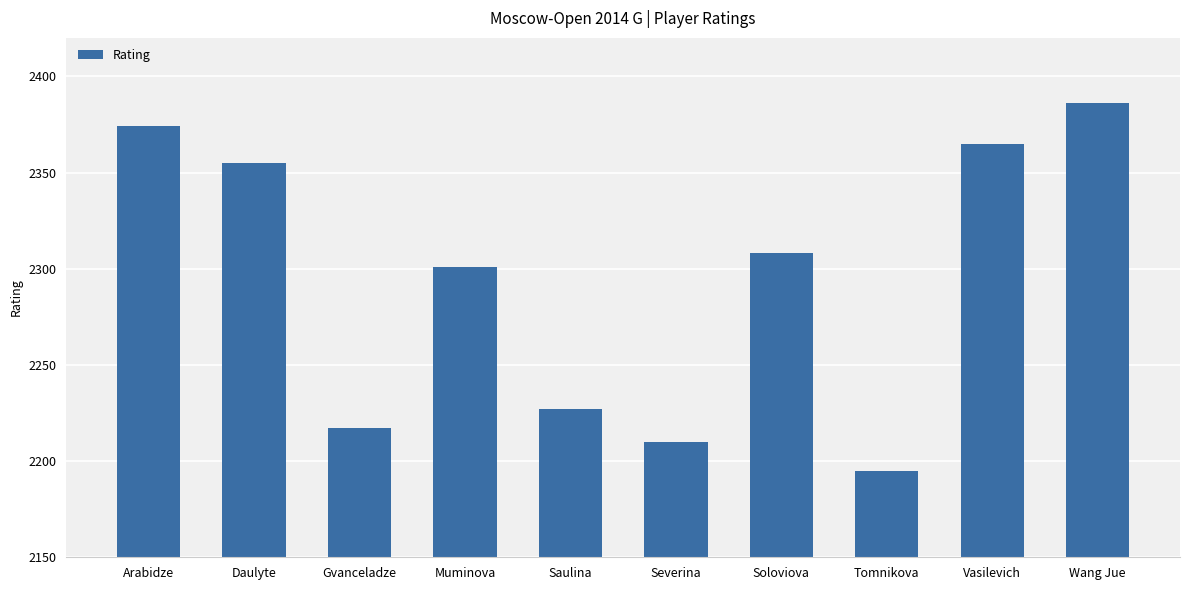

The chart shows a value of 2227 at Saulina. True or false?

True